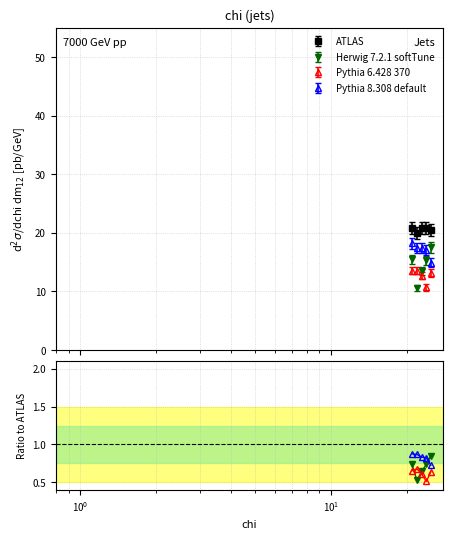

Which series has the largest range (max minus min)?

Herwig 7.2.1 softTune